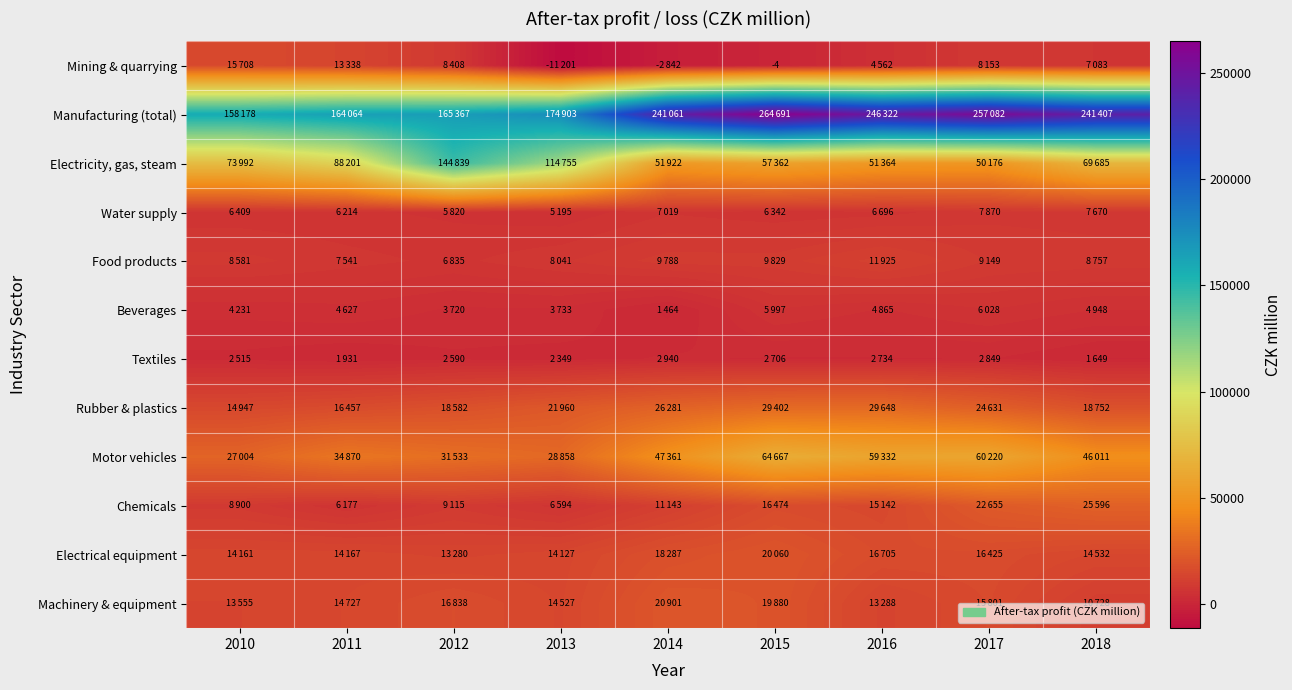

Which series has the largest range (max minus min)?

Manufacturing (total)